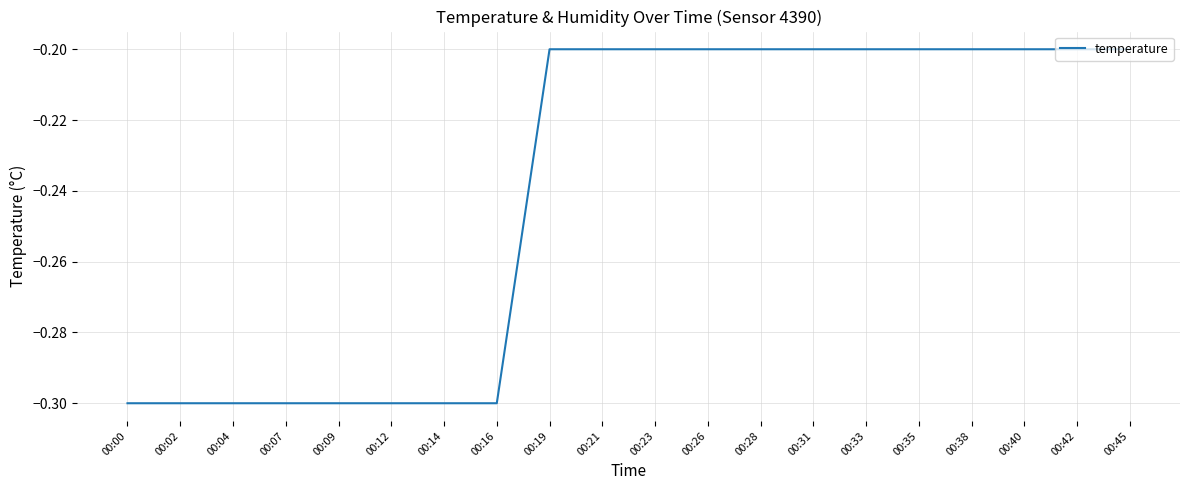

What is the change in value from 00:12 to 00:45?

+0.1